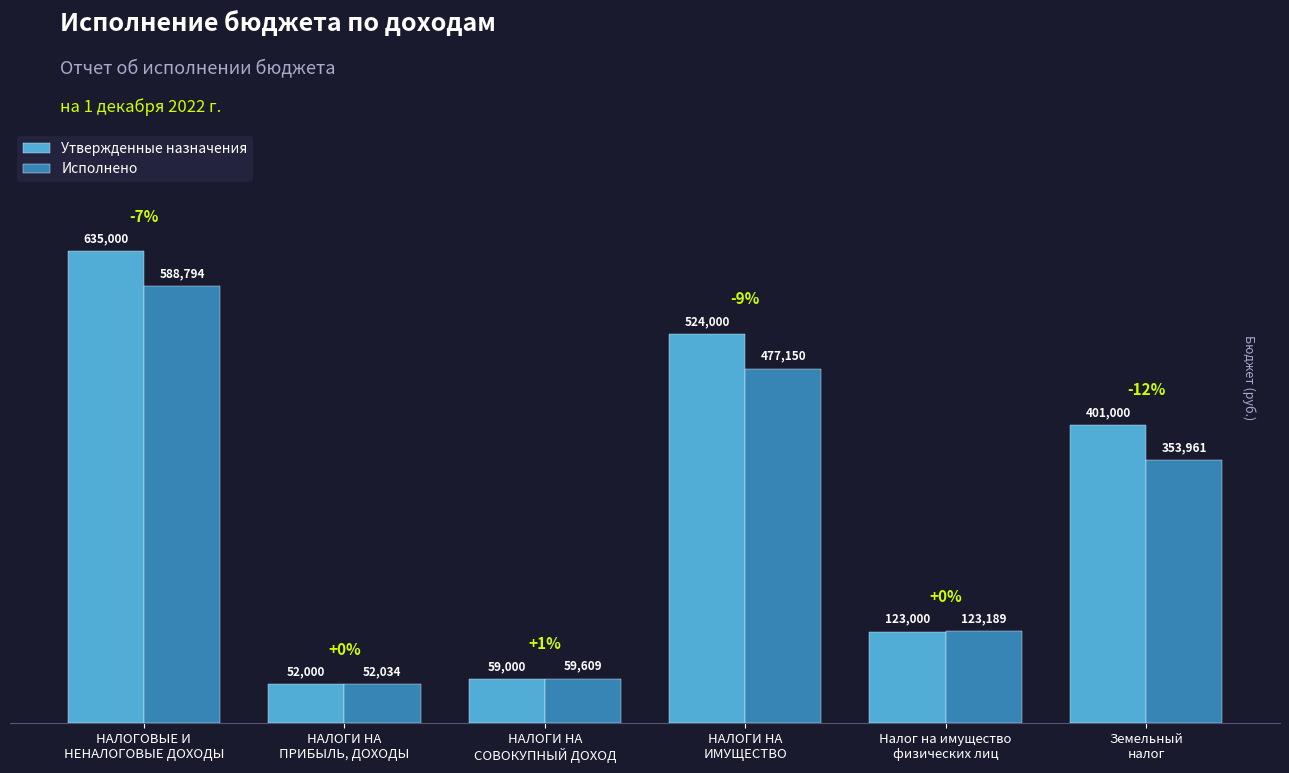

True or false: Исполнено has a value of 97725.3 at НАЛОГИ НА
СОВОКУПНЫЙ ДОХОД.

False